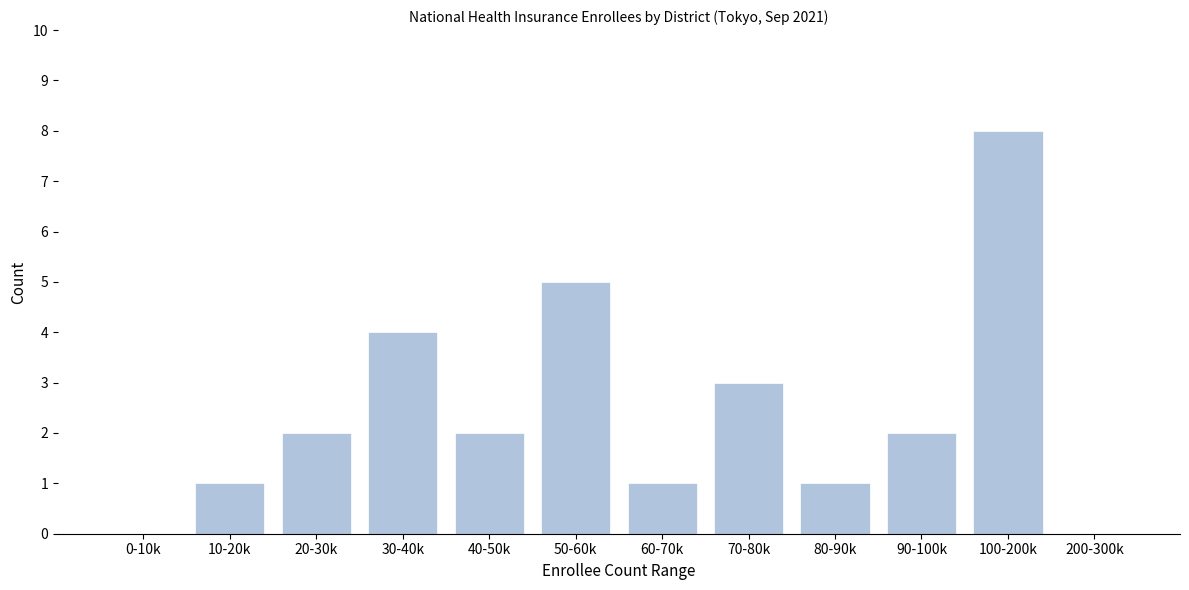

Reading left to right, transcribe all the data shown in this chart.

0-10k=0	10-20k=1	20-30k=2	30-40k=4	40-50k=2	50-60k=5	60-70k=1	70-80k=3	80-90k=1	90-100k=2	100-200k=8	200-300k=0